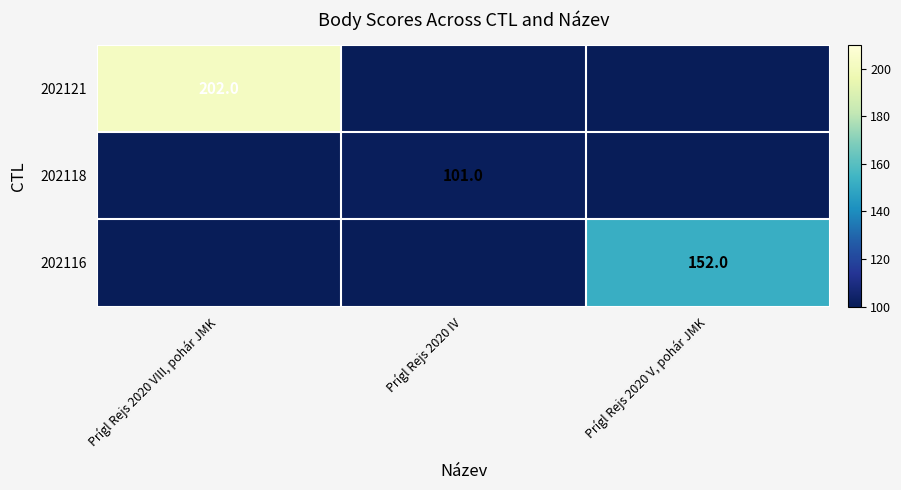

The 202118 series shows 101 at Prígl Rejs 2020 IV. True or false?

True